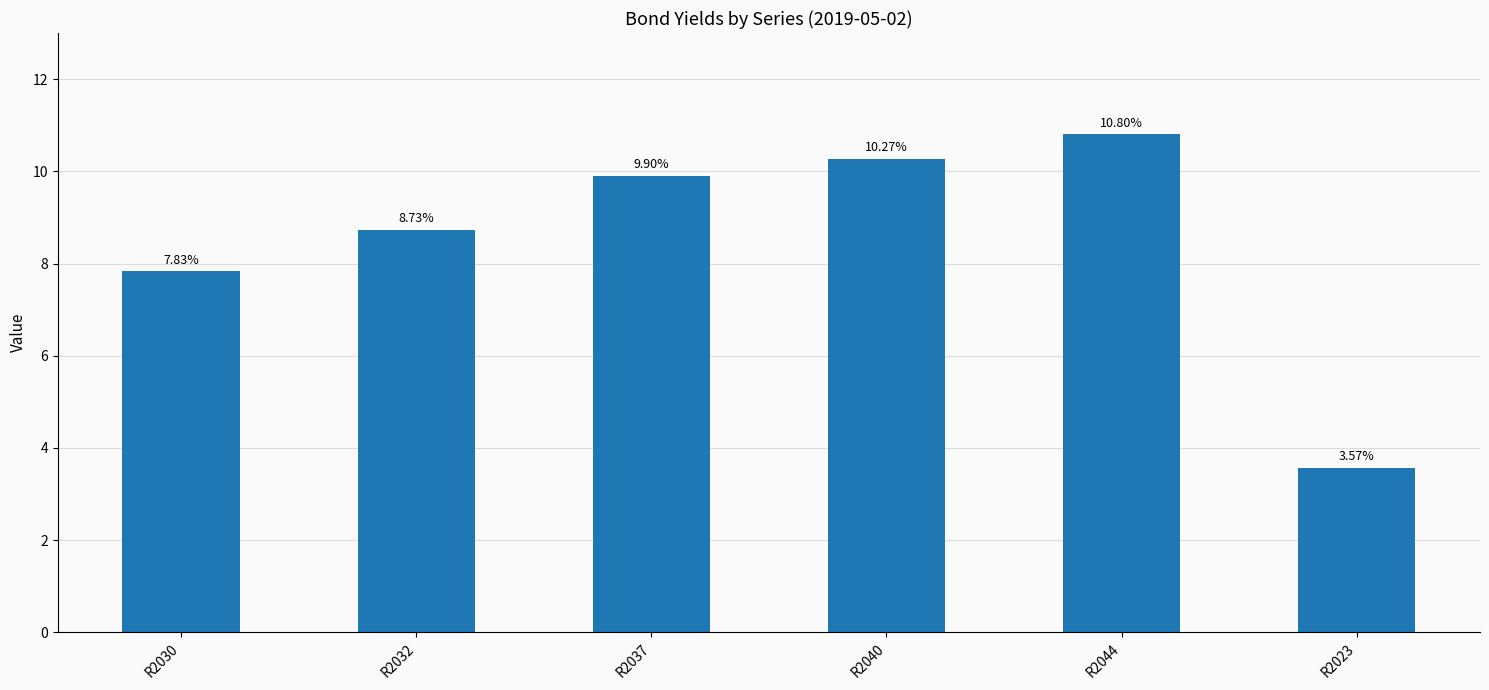

Rank the categories by value from highest to lowest.

R2044, R2040, R2037, R2032, R2030, R2023